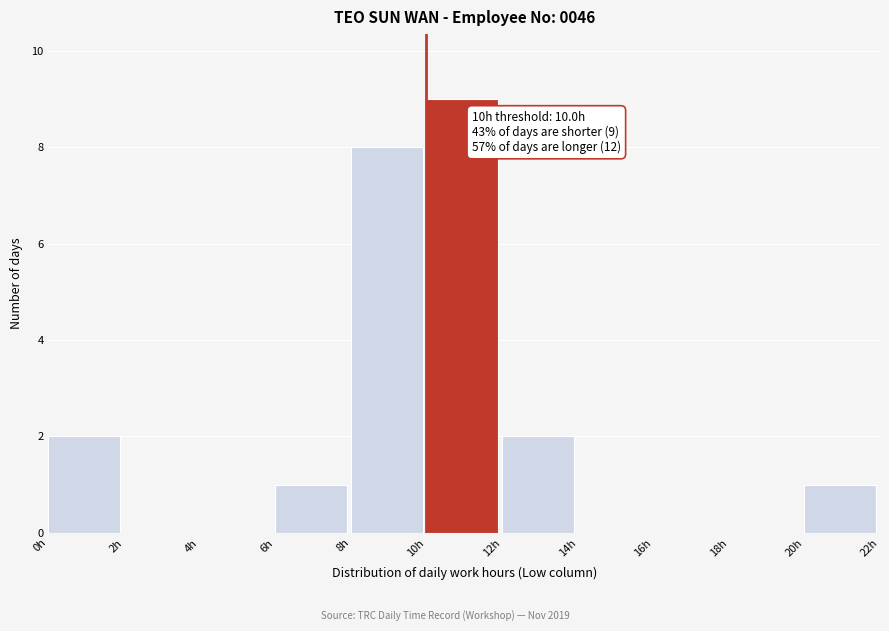

Over which range of the x-axis is the bar tallest?

10 to 12